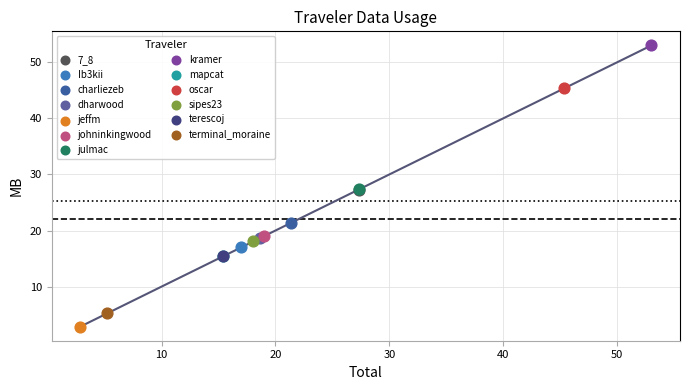

What are all the series names shown in the legend?

7_8, Ib3kii, charliezeb, dharwood, jeffm, johninkingwood, julmac, kramer, mapcat, oscar, sipes23, terescoj, terminal_moraine